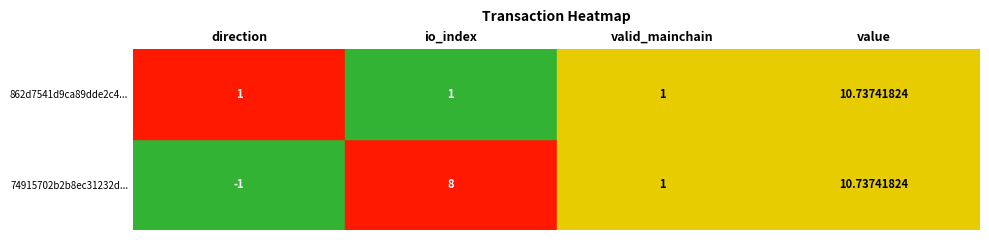

At which label does 862d7541d9ca89dde2c46ac763d07b5c6d834cf... reach its minimum?

direction